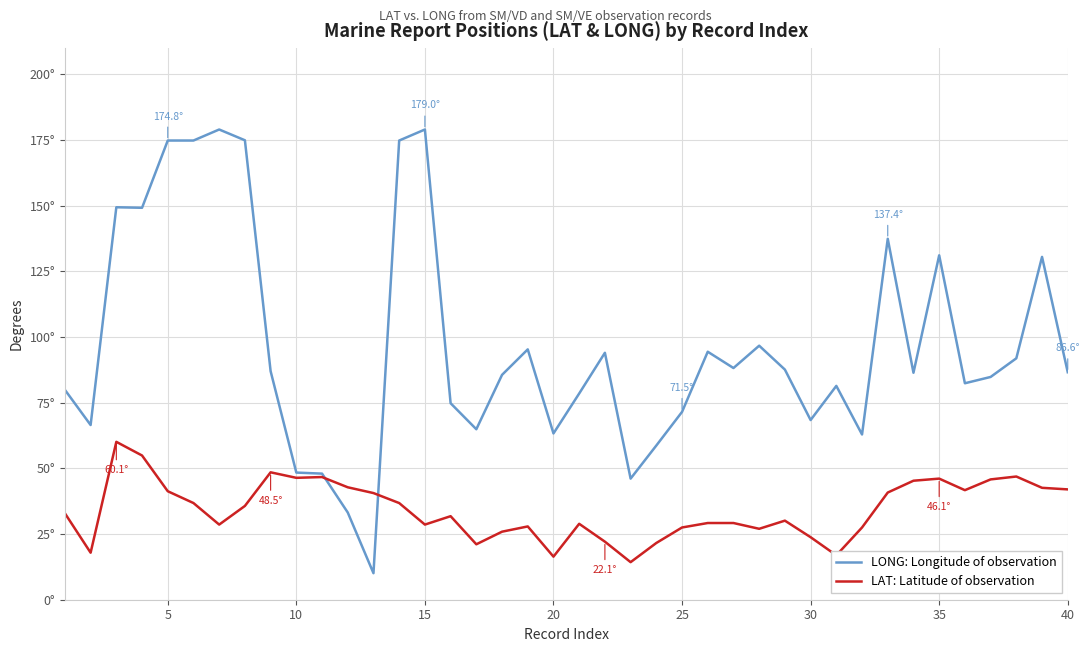

Which series has the largest total across all categories?

LONG: Longitude of observation